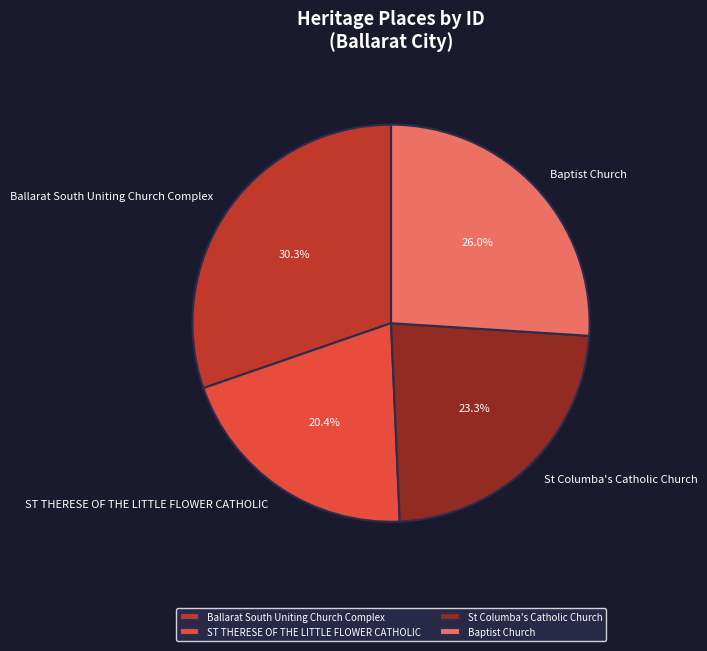

Between Ballarat South Uniting Church Complex and ST THERESE OF THE LITTLE FLOWER CATHOLIC, which is larger?

Ballarat South Uniting Church Complex